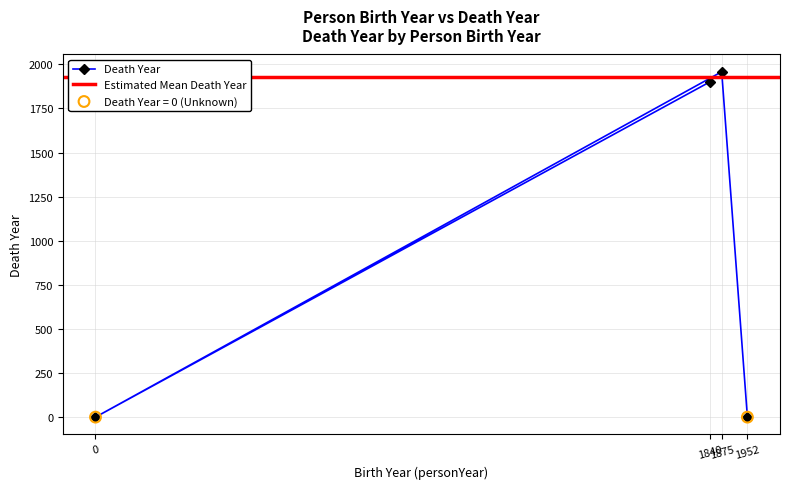

What is the change in value from 1840 to 1875?

+57